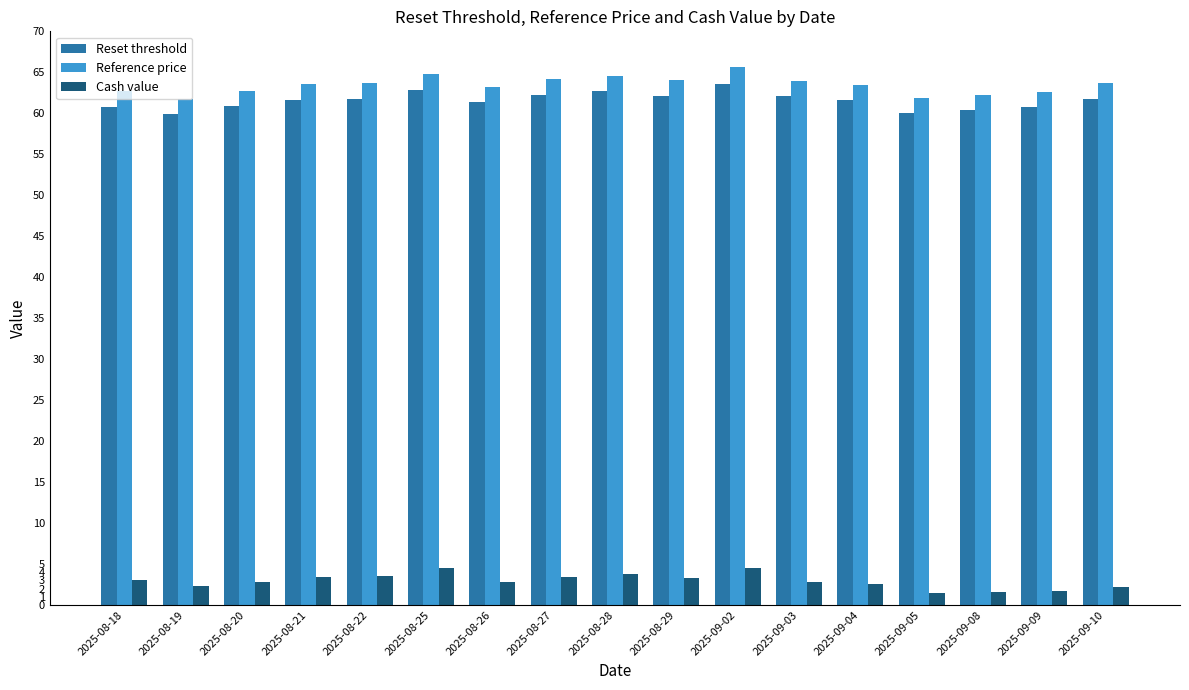

What is the smallest value displayed?

1.5